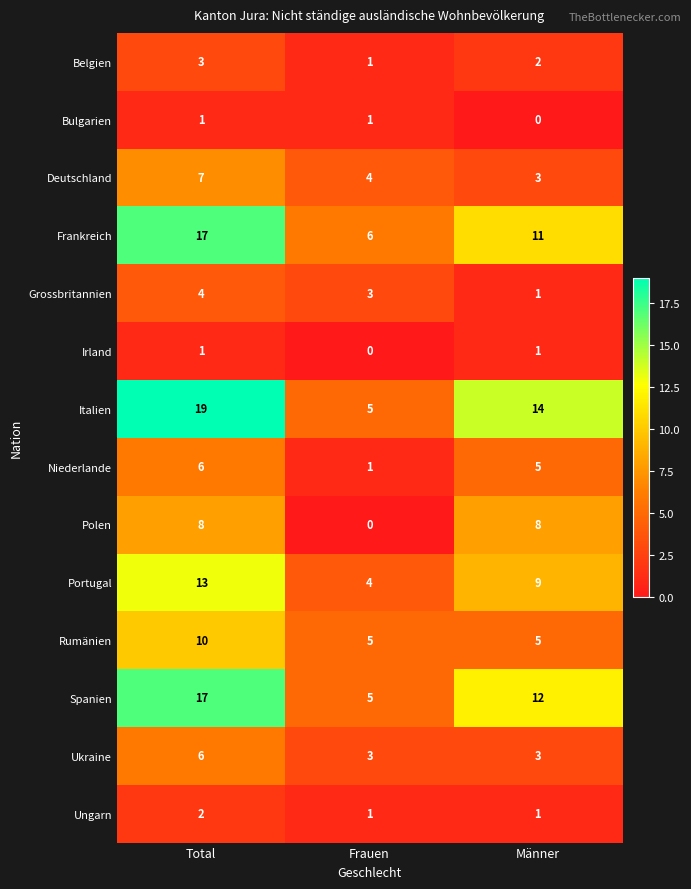

List the labels in order of Deutschland value, smallest first.

Männer, Frauen, Total